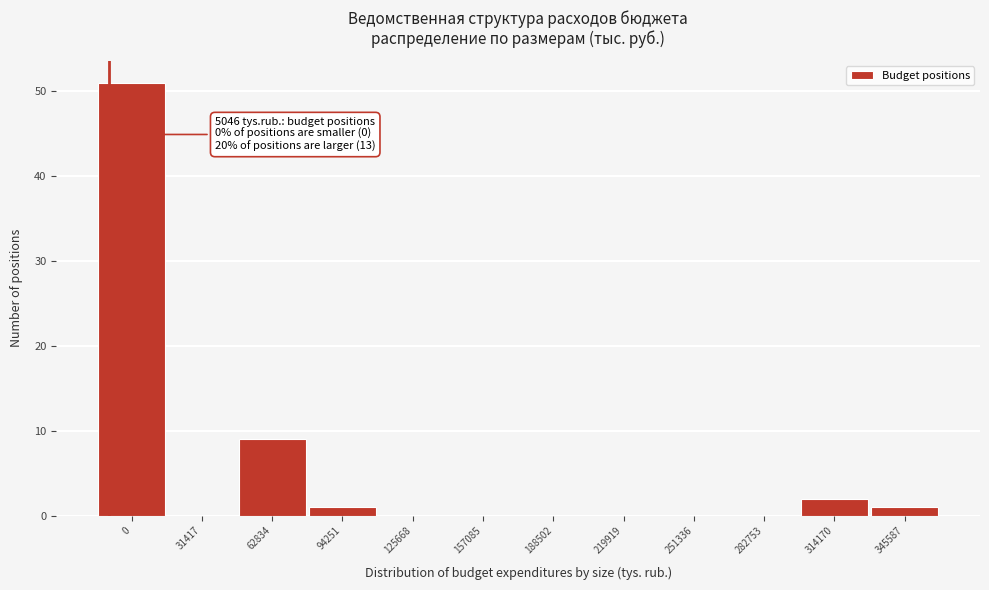

Reading left to right, list all the values displayed in this chart.

0=51	31417=0	62834=9	94251=1	125668=0	157085=0	188502=0	219919=0	251336=0	282753=0	314170=2	345587=1